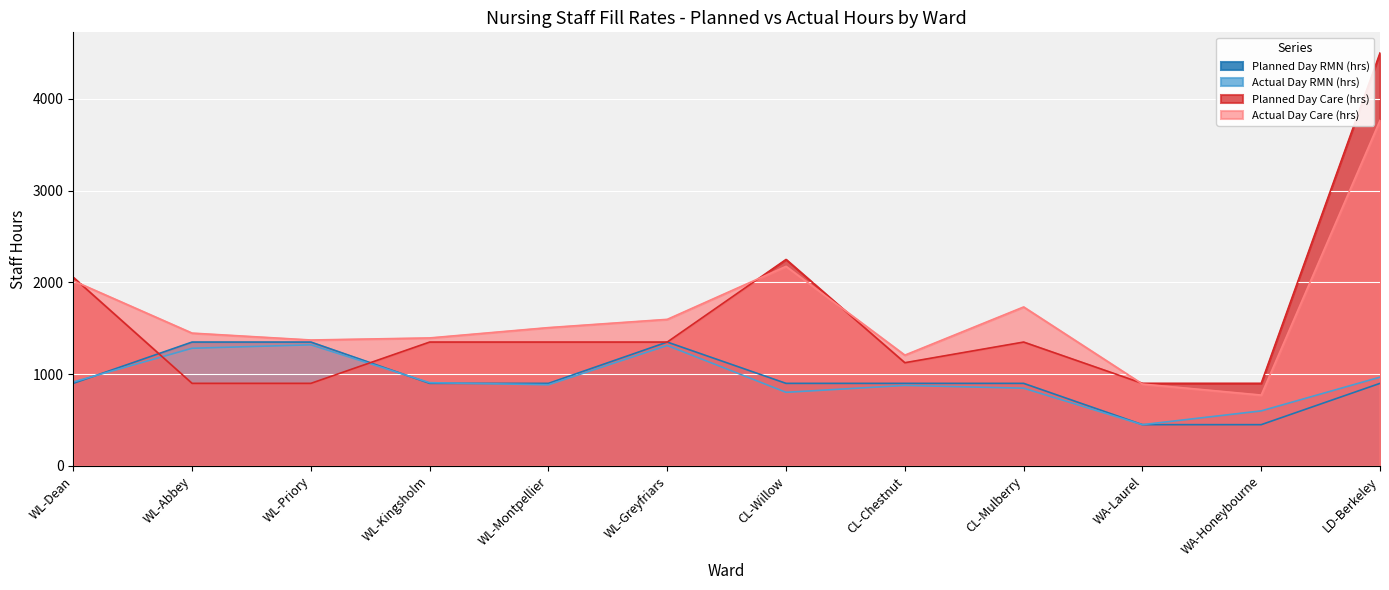

How many interior local peaks does the Actual Day RMN (hrs) series have?

3